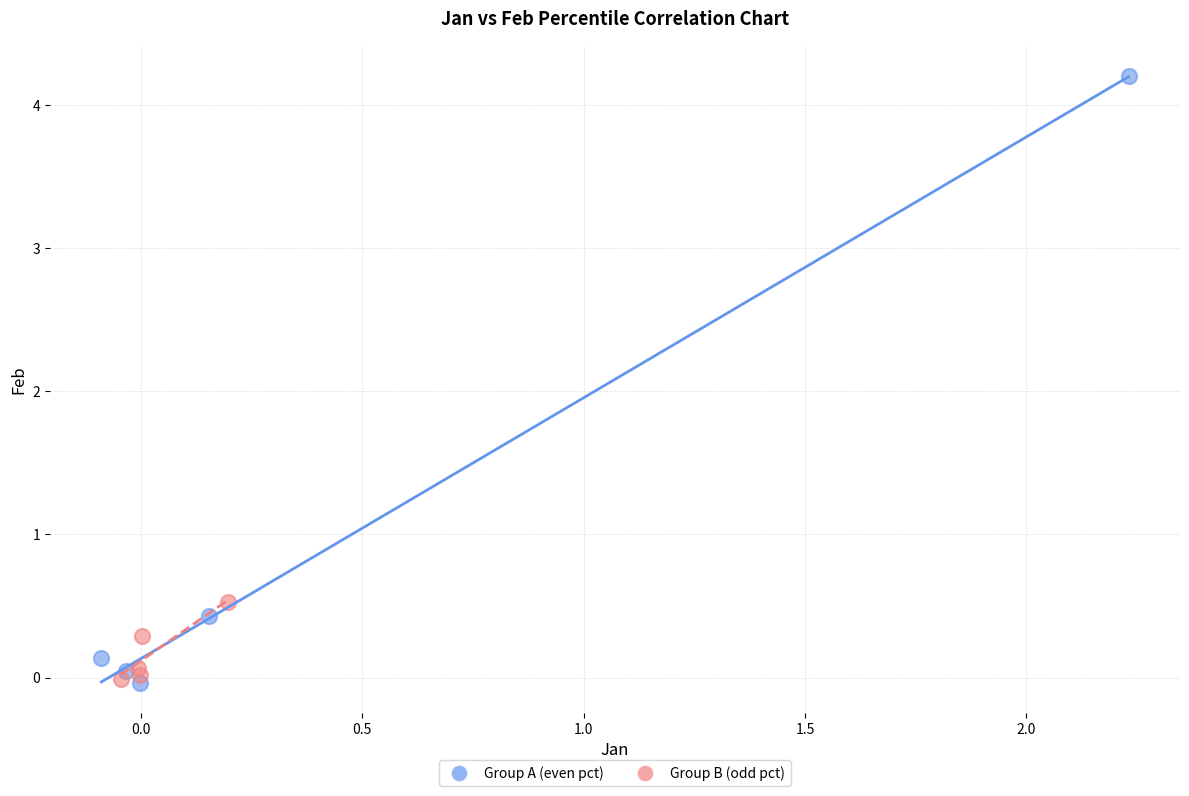

Which series reaches the maximum Y coordinate?

Group A (even pct)